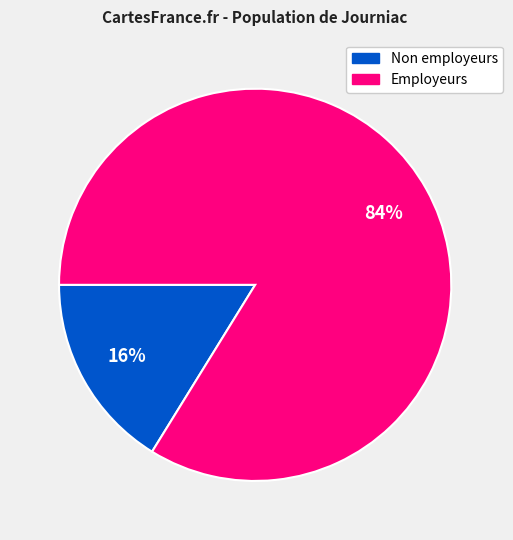

To the nearest percent, what is the average slice percentage?

50%